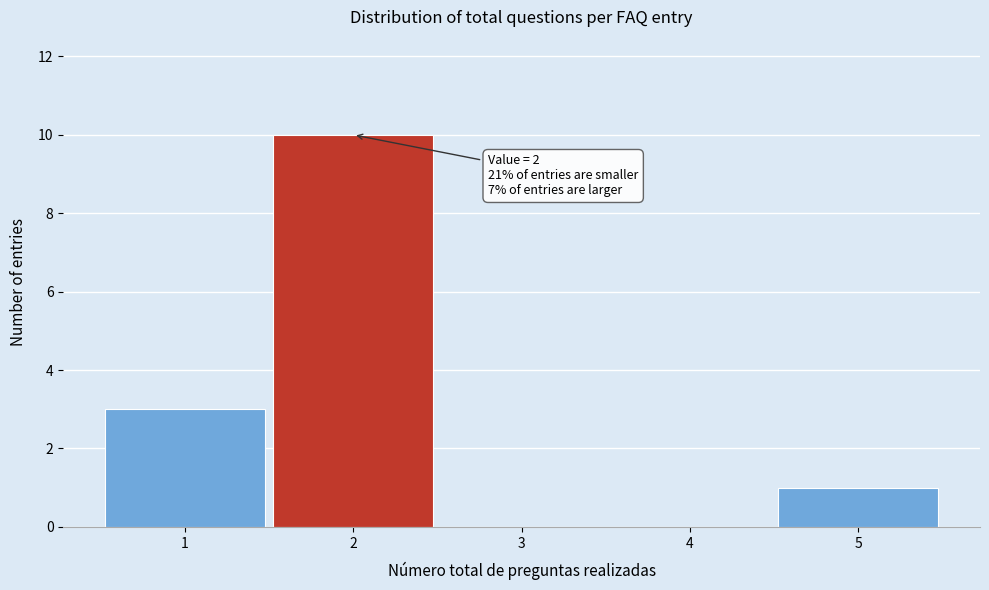

Over which range of the x-axis is the bar tallest?

1.5 to 2.5